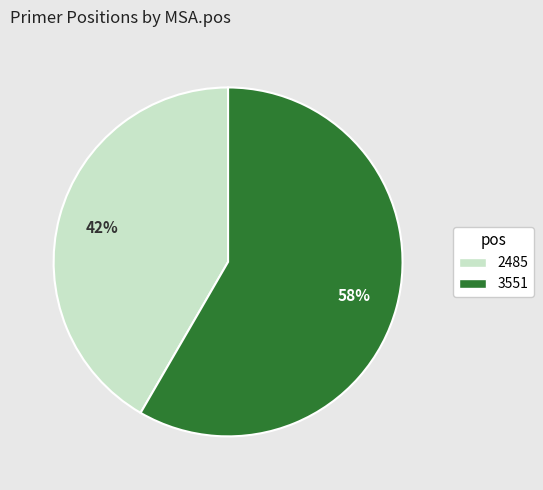

Which slice represents more than half of the pie?

3551